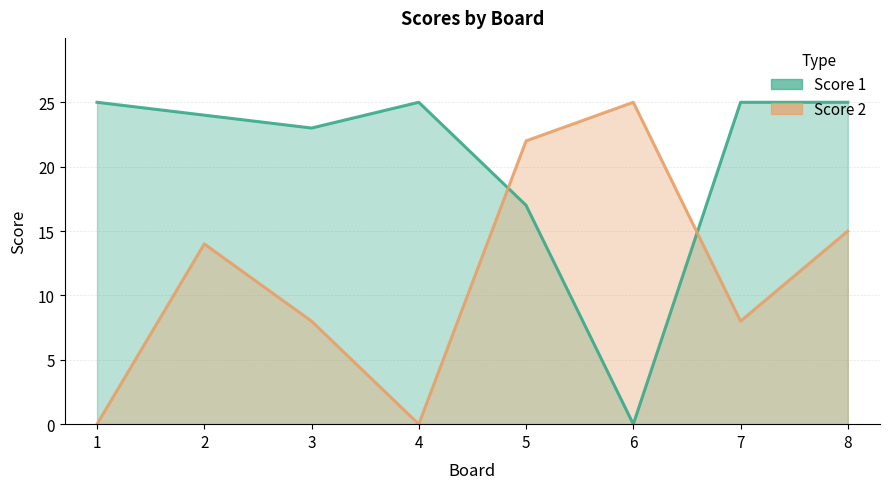

What are all the series names shown in the legend?

Score 1, Score 2